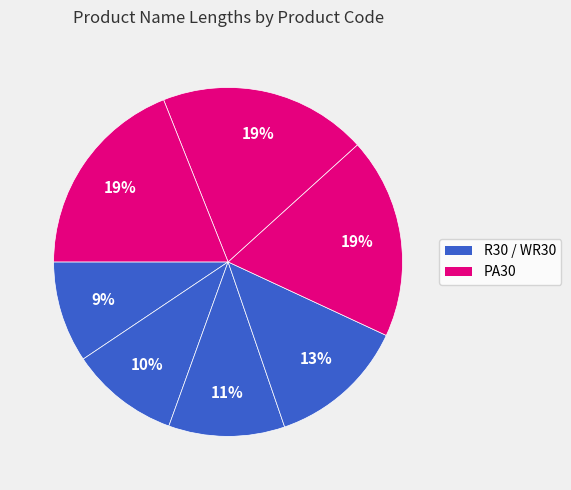

How many segments does this pie chart have?

7